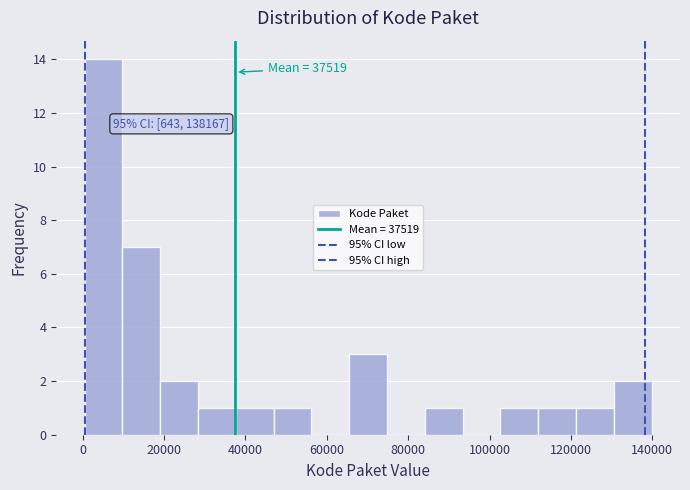

Which range on the x-axis has the tallest bar?

0 to 10000